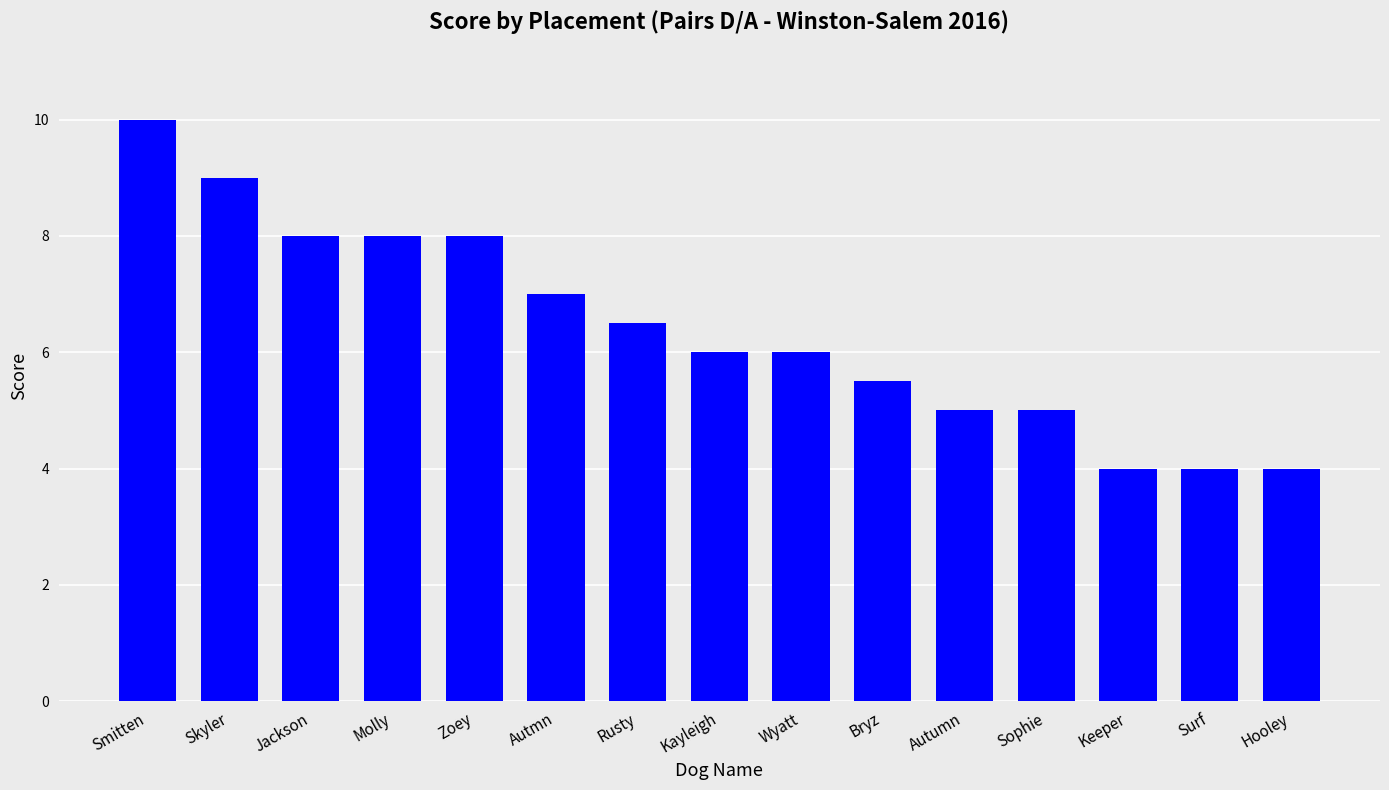

Which category has the highest value across all series?

Smitten